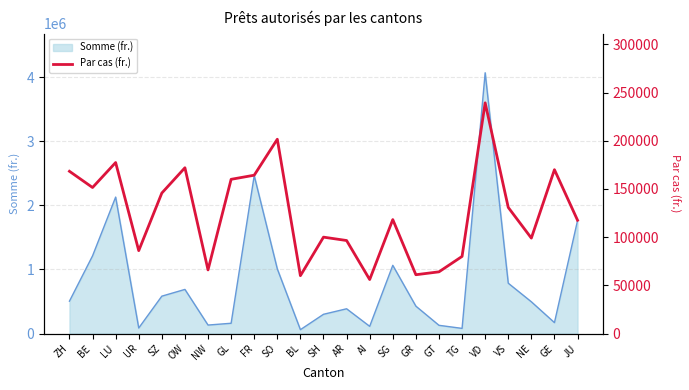

Which category has the highest value in the Somme (fr.) series?

VD